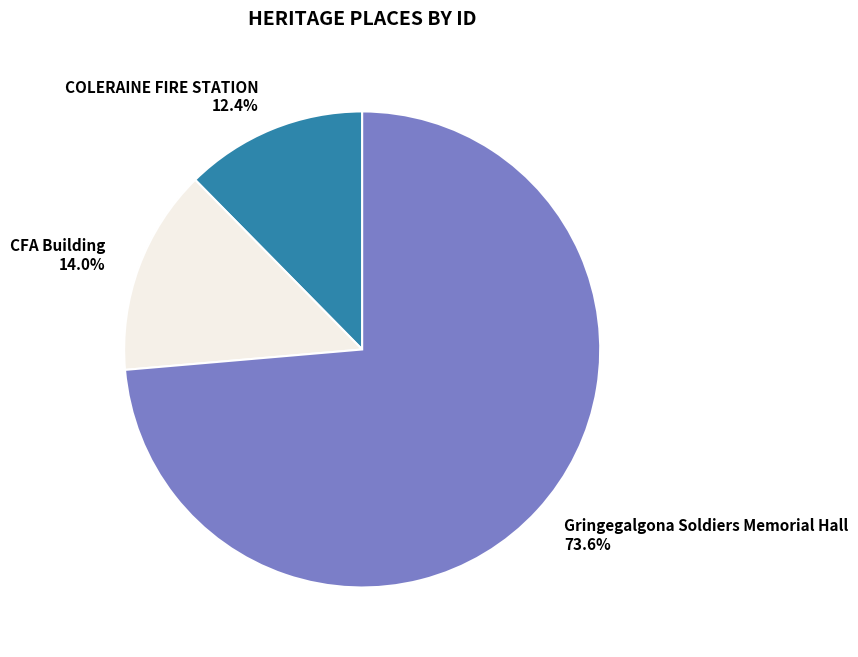

The COLERAINE FIRE STATION slice represents 4% of the pie. True or false?

False